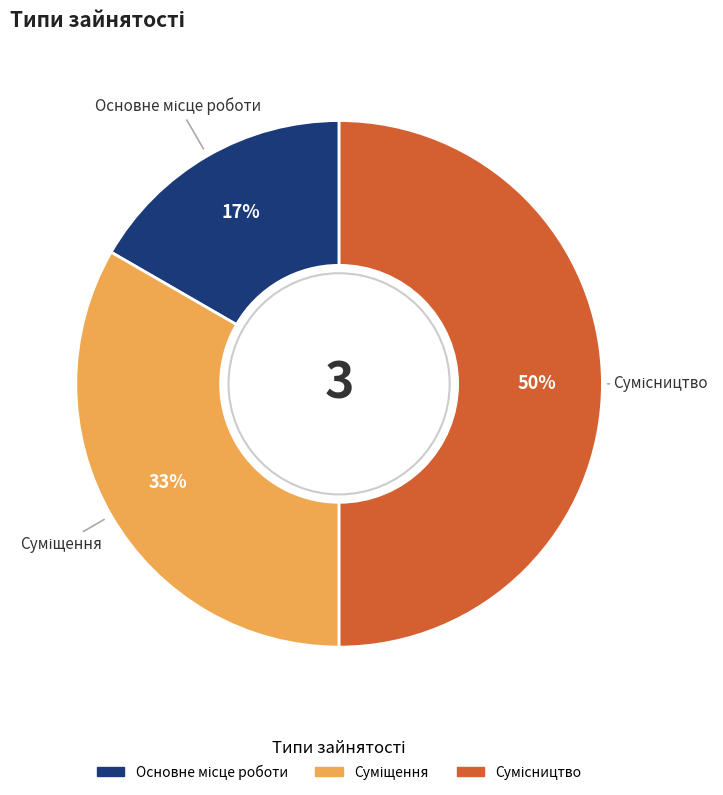

To the nearest percent, what is the average slice percentage?

33%